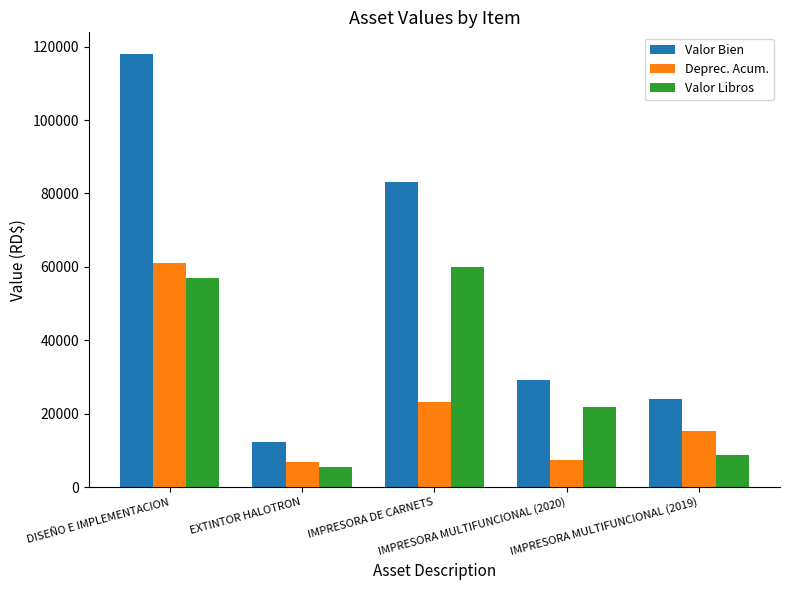

List the series in order of their overall mean, lowest first.

Deprec. Acum., Valor Libros, Valor Bien